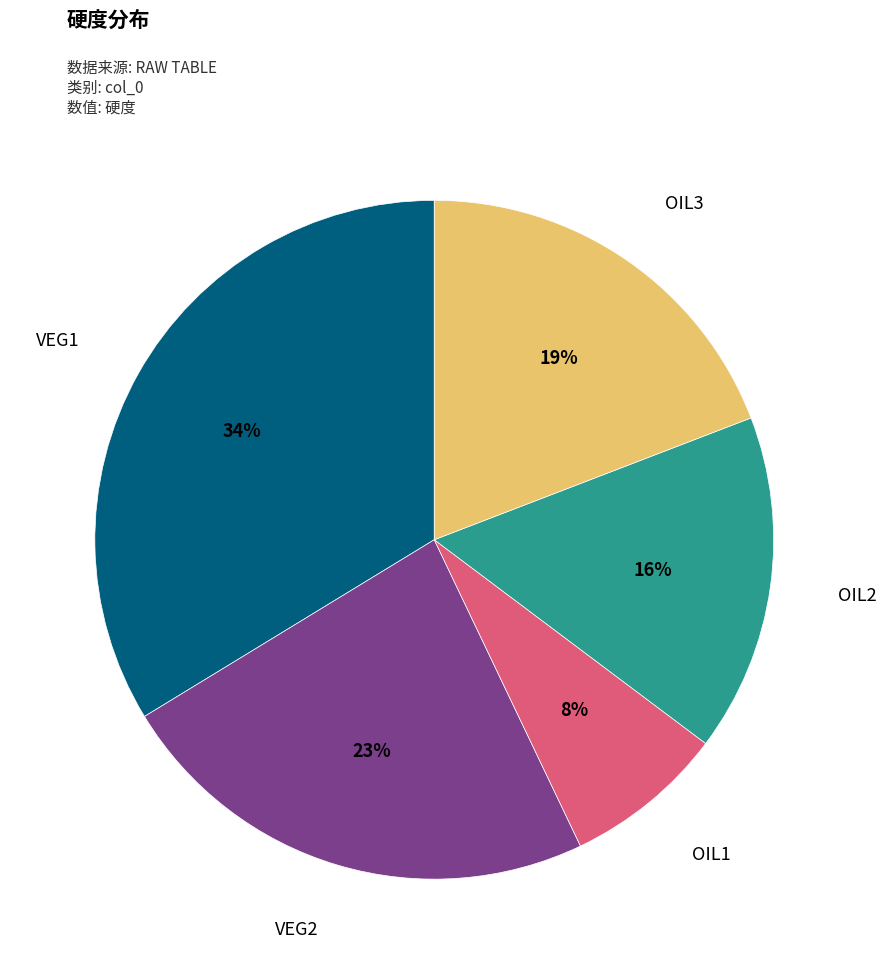

How many segments does this pie chart have?

5